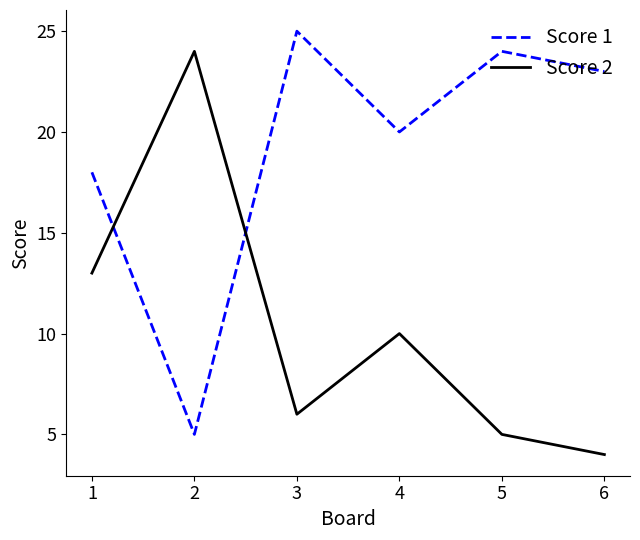

True or false: Score 2 has a value of 4 at 4.

False